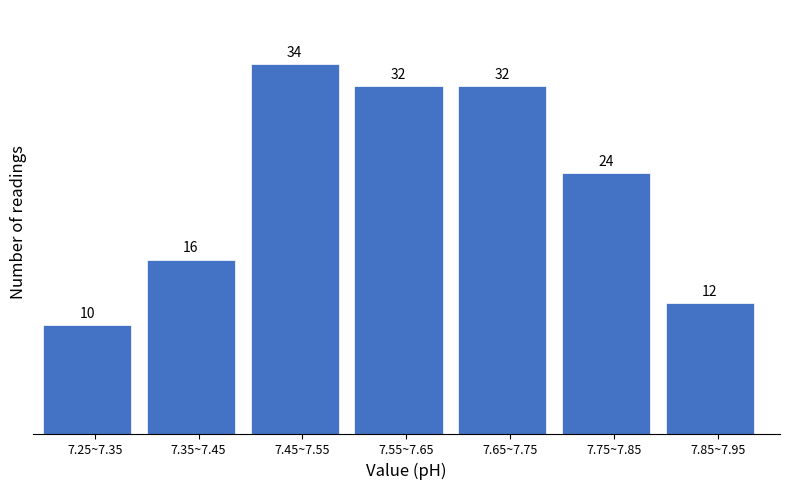

Reading left to right, list all the values displayed in this chart.

10	16	34	32	32	24	12